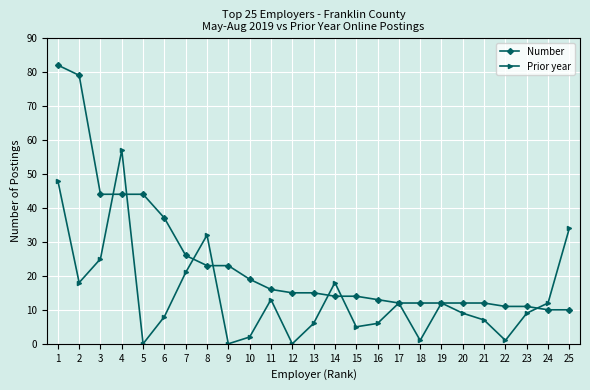

Is the value of Number at 11 greater than the value of Prior year at 25?

No